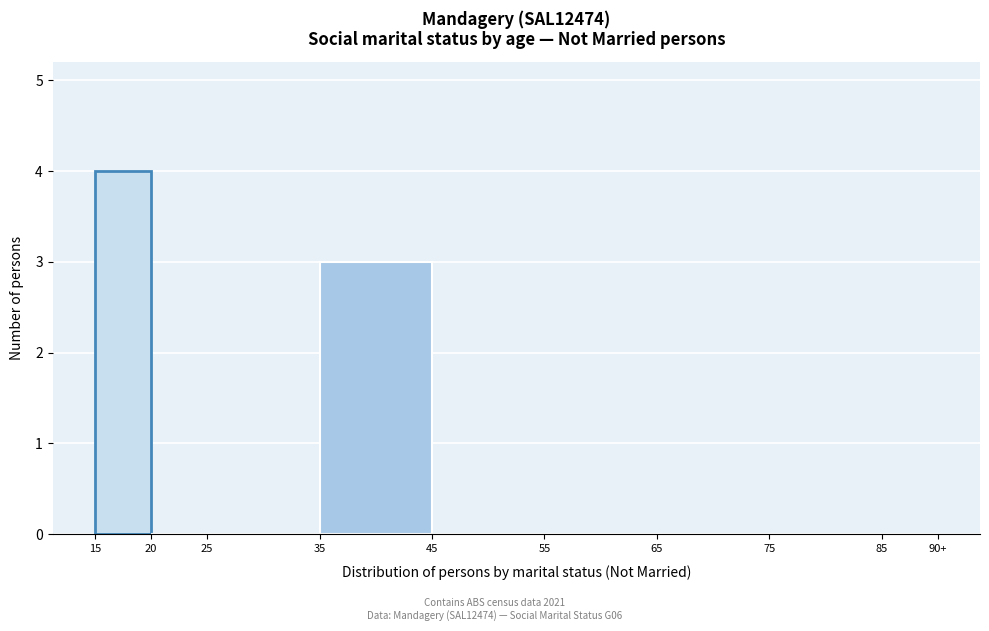

Reading right to left, what are all the values shown in this chart?

85=0	75=0	65=0	55=0	45=0	35=3	25=0	20=0	15=4